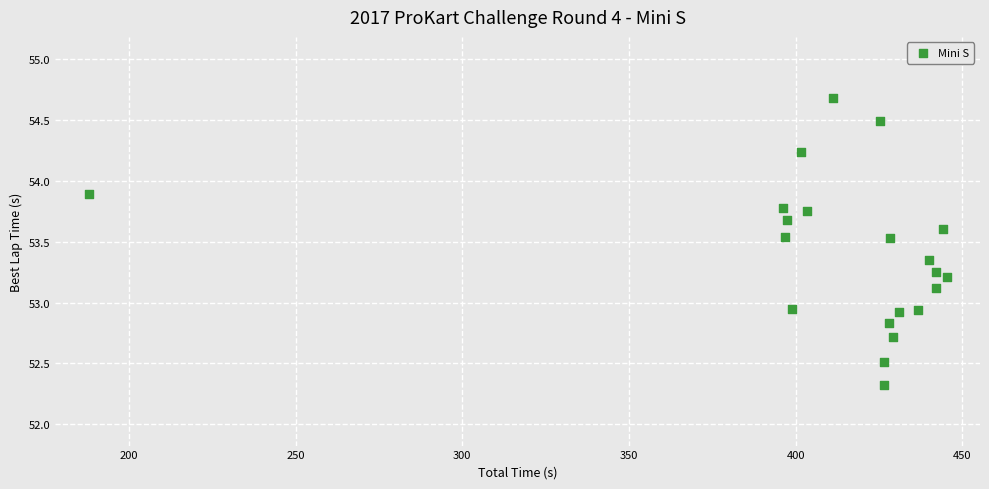

What is the range of X values (max minus min)?

257.3